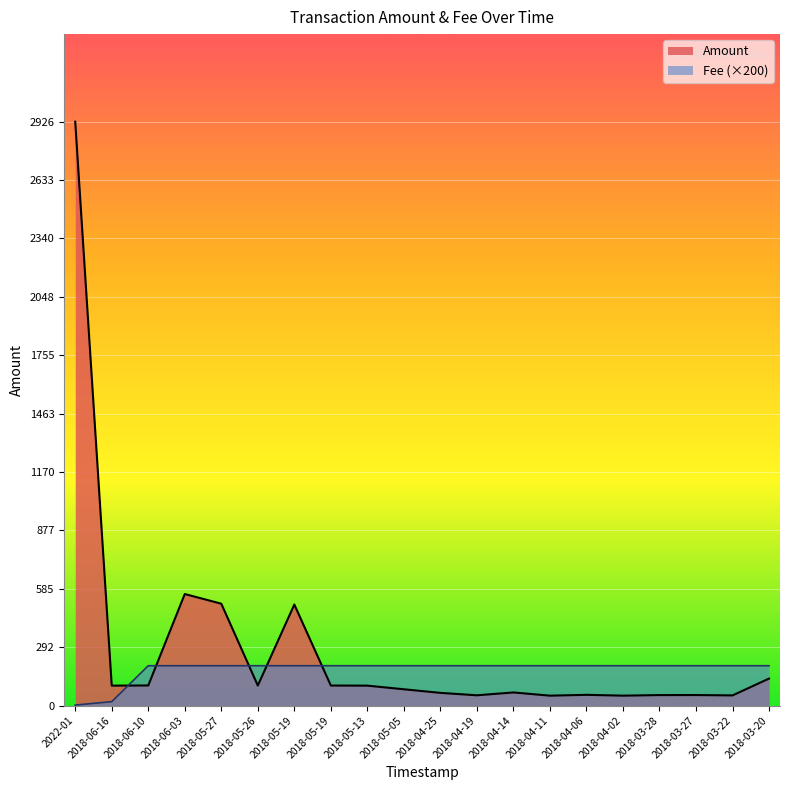

Which series ends up on top after the final intersection of Fee and Amount?

Fee